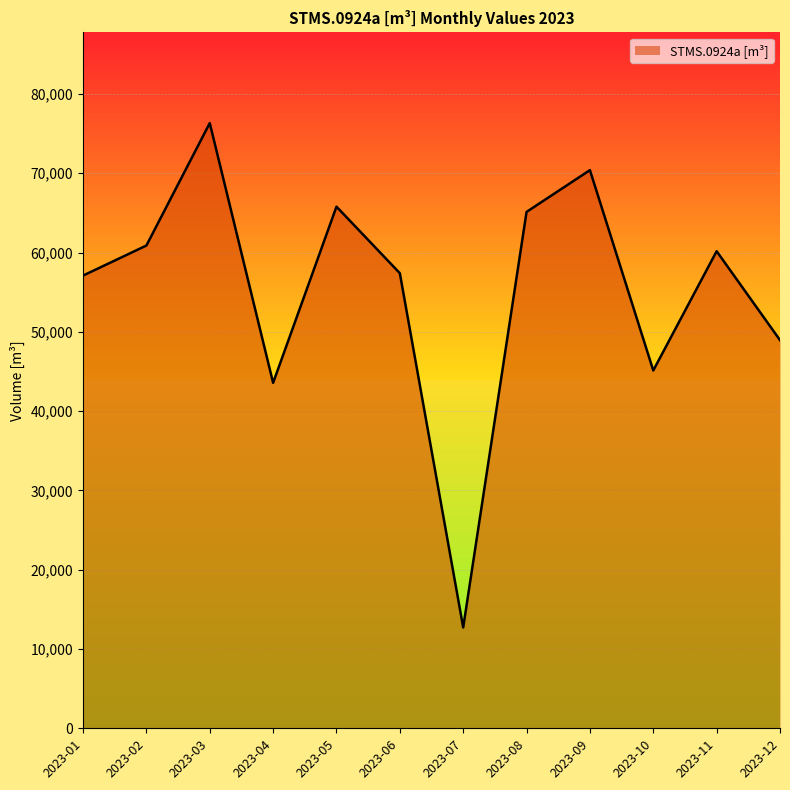

Between 2023-11 and 2023-12, which is larger?

2023-11